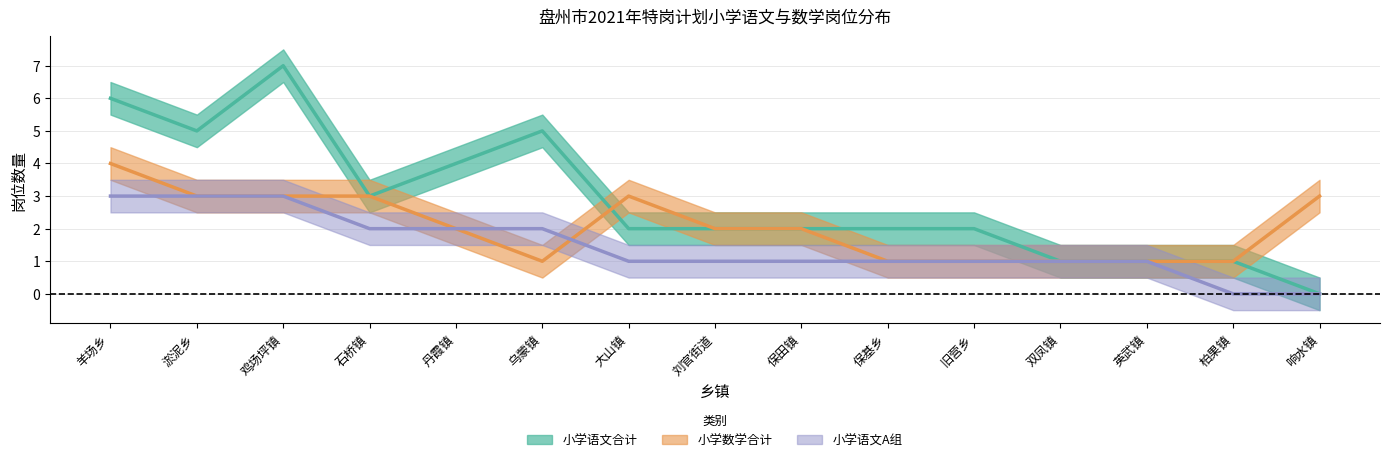

Reading right to left, list all the values displayed in this chart.

小学语文合计: 响水镇=0	柏果镇=1	英武镇=1	双凤镇=1	旧营乡=2	保基乡=2	保田镇=2	刘官街道=2	大山镇=2	乌蒙镇=5	丹霞镇=4	石桥镇=3	鸡场坪镇=7	淤泥乡=5	羊场乡=6
小学数学合计: 响水镇=3	柏果镇=1	英武镇=1	双凤镇=1	旧营乡=1	保基乡=1	保田镇=2	刘官街道=2	大山镇=3	乌蒙镇=1	丹霞镇=2	石桥镇=3	鸡场坪镇=3	淤泥乡=3	羊场乡=4
小学语文A组: 响水镇=0	柏果镇=0	英武镇=1	双凤镇=1	旧营乡=1	保基乡=1	保田镇=1	刘官街道=1	大山镇=1	乌蒙镇=2	丹霞镇=2	石桥镇=2	鸡场坪镇=3	淤泥乡=3	羊场乡=3